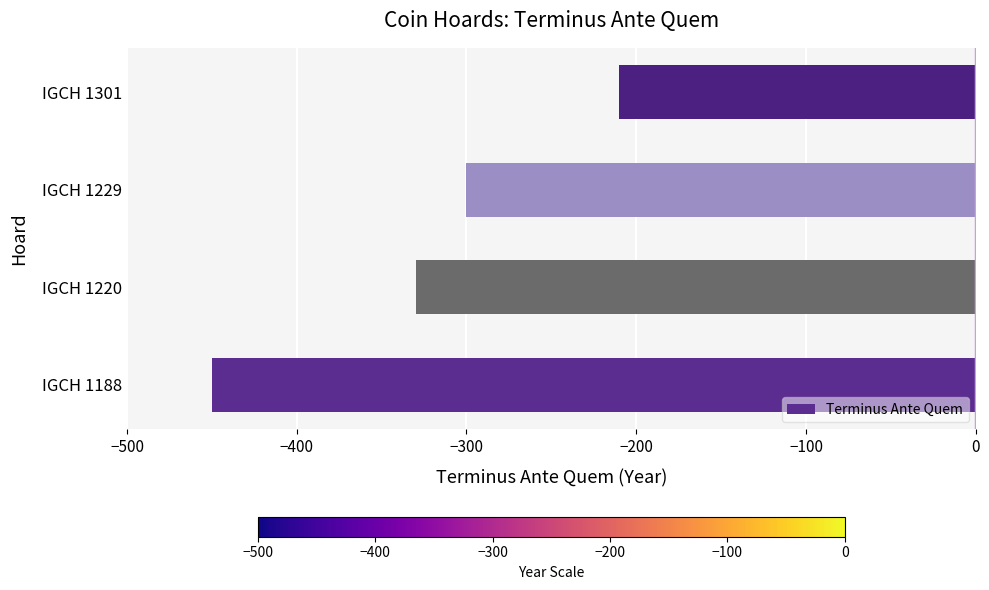

Rank the categories by value from highest to lowest.

IGCH 1301, IGCH 1229, IGCH 1220, IGCH 1188